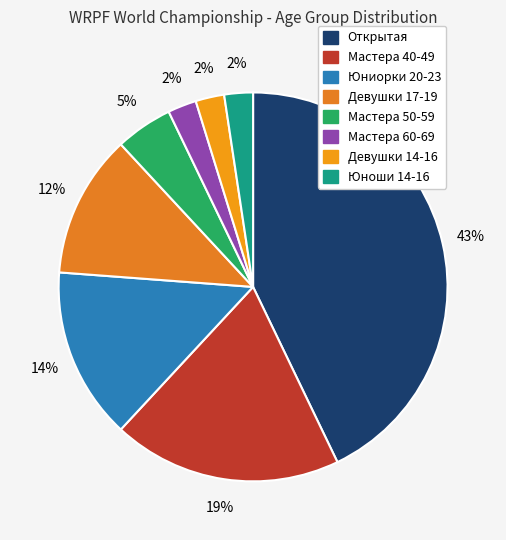

To the nearest percent, what portion does Мастера 50-59 represent?

5%